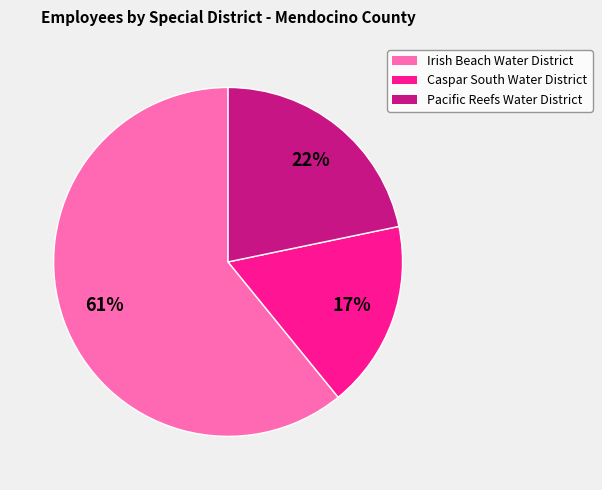

Rank the categories by value from highest to lowest.

Irish Beach Water District, Pacific Reefs Water District, Caspar South Water District